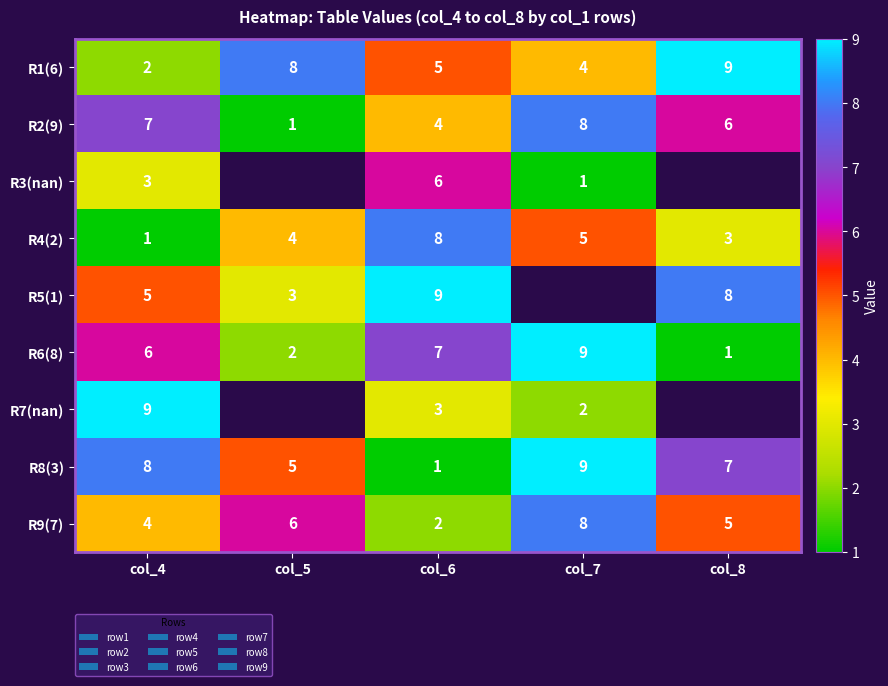

List the labels in order of R9(7) value, largest first.

col_7, col_5, col_8, col_4, col_6